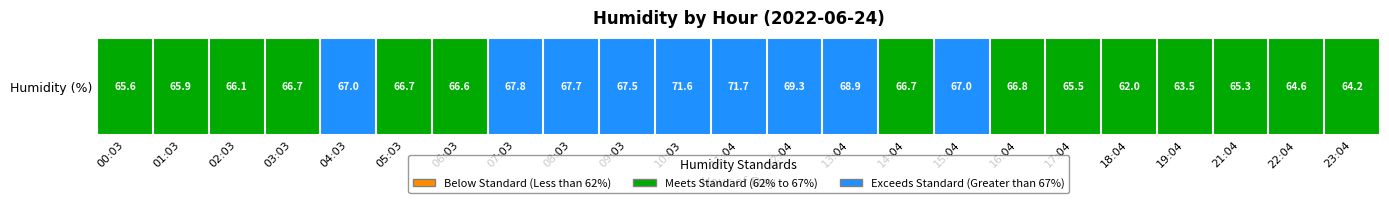

Reading left to right, what are all the values shown in this chart?

00:03=65.6	01:03=65.9	02:03=66.1	03:03=66.7	04:03=67.0	05:03=66.7	06:03=66.6	07:03=67.8	08:03=67.7	09:03=67.5	10:03=71.6	11:04=71.7	12:04=69.3	13:04=68.9	14:04=66.7	15:04=67.0	16:04=66.8	17:04=65.5	18:04=62.0	19:04=63.5	21:04=65.3	22:04=64.6	23:04=64.2